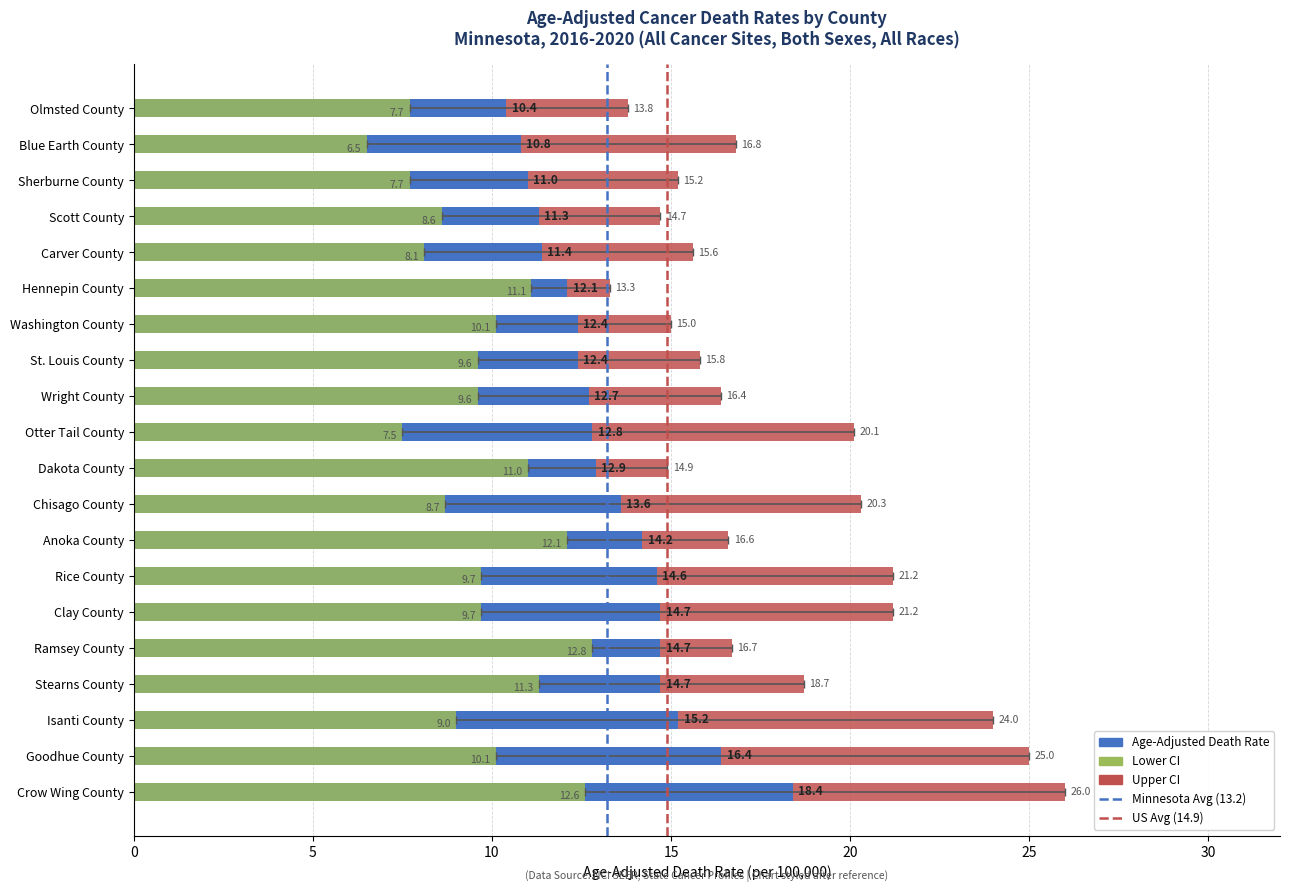

What is the label of the 9th bar from the right?

Chisago County